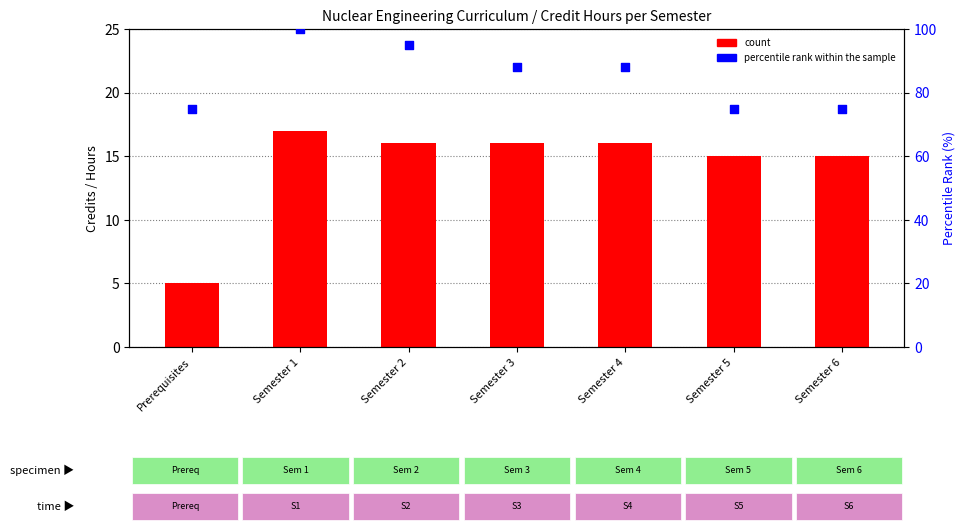

At which category is the sum across all series the highest?

Semester 1